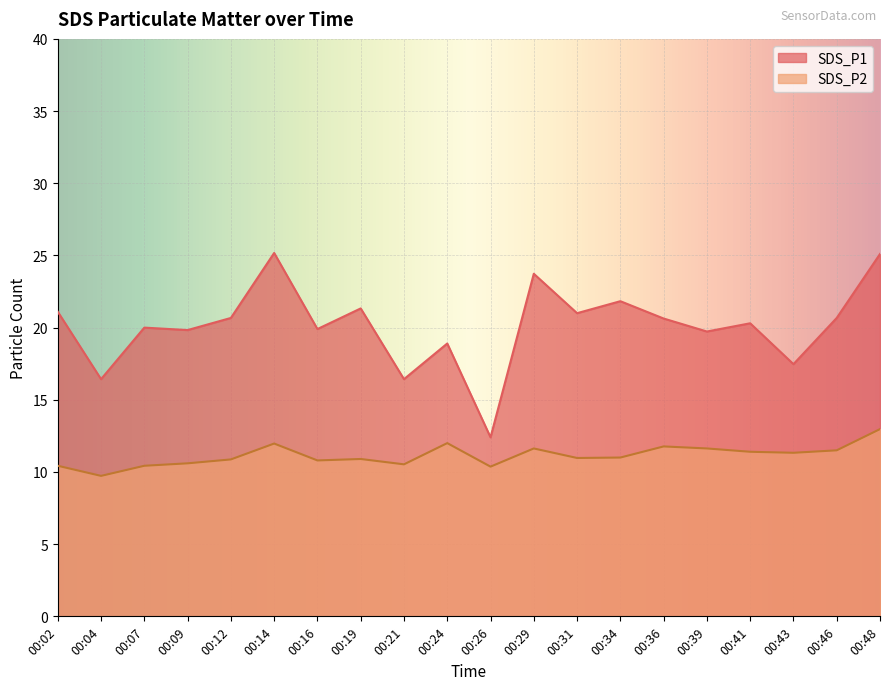

In SDS_P2, how many points are higher than both neighbors (excluding endpoints)?

5